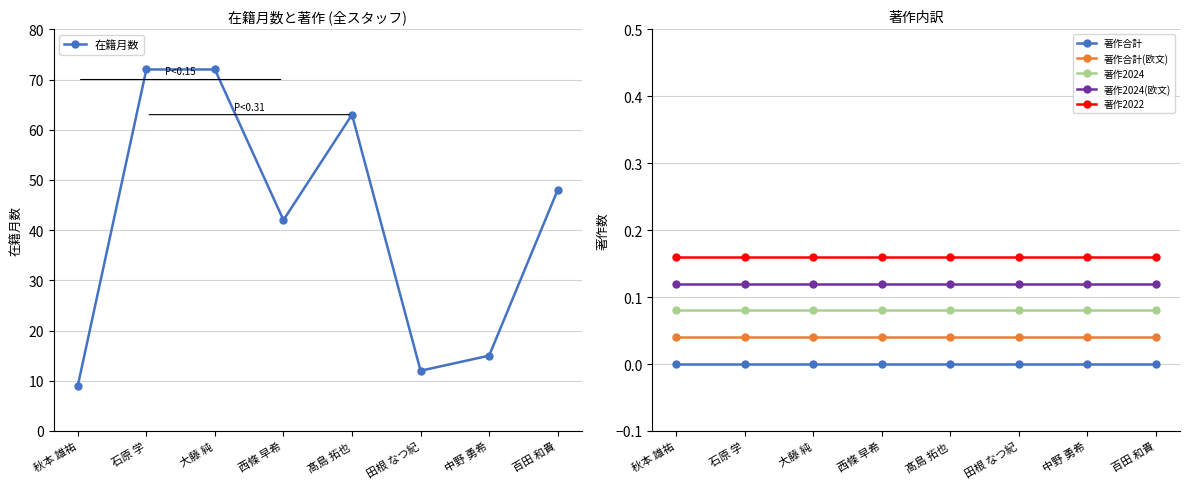

What is the difference between the highest and lowest values at 石原 学?

72.0